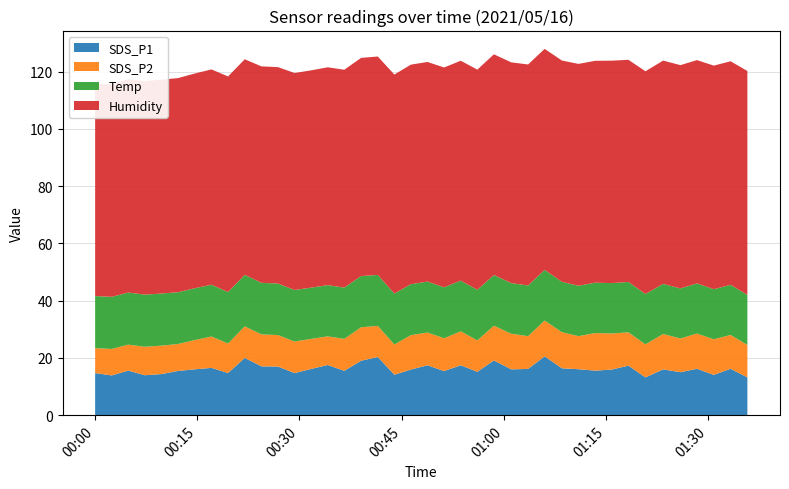

Reading right to left, transcribe all the data shown in this chart.

SDS_P1: 2021/05/16 01:35:47=13.2	2021/05/16 01:33:19=16.2	2021/05/16 01:30:51=14.1	2021/05/16 01:28:23=16.2	2021/05/16 01:25:57=15.0	2021/05/16 01:23:25=16.0	2021/05/16 01:20:49=13.2	2021/05/16 01:18:19=17.3	2021/05/16 01:15:53=15.9	2021/05/16 01:13:26=15.6	2021/05/16 01:10:59=16.1	2021/05/16 01:08:33=16.4	2021/05/16 01:06:01=20.6	2021/05/16 01:03:35=16.1	2021/05/16 01:01:07=16.0	2021/05/16 00:58:34=19.1	2021/05/16 00:56:08=15.2	2021/05/16 00:53:42=17.4	2021/05/16 00:51:15=15.4	2021/05/16 00:48:49=17.4	2021/05/16 00:46:23=15.9	2021/05/16 00:43:57=14.1	2021/05/16 00:41:31=20.3	2021/05/16 00:39:04=19.0	2021/05/16 00:36:36=15.5	2021/05/16 00:34:10=17.5	2021/05/16 00:31:44=16.1	2021/05/16 00:29:18=14.7	2021/05/16 00:26:51=17.0	2021/05/16 00:24:26=17.1	2021/05/16 00:21:59=20.0	2021/05/16 00:19:32=14.7	2021/05/16 00:17:06=16.5	2021/05/16 00:14:39=16.0	2021/05/16 00:12:12=15.4	2021/05/16 00:09:45=14.3	2021/05/16 00:07:19=13.9	2021/05/16 00:04:53=15.6	2021/05/16 00:02:27=13.9	2021/05/16 00:00:01=14.7
SDS_P2: 2021/05/16 01:35:47=11.3	2021/05/16 01:33:19=11.8	2021/05/16 01:30:51=12.4	2021/05/16 01:28:23=12.3	2021/05/16 01:25:57=11.8	2021/05/16 01:23:25=12.3	2021/05/16 01:20:49=11.6	2021/05/16 01:18:19=11.6	2021/05/16 01:15:53=12.6	2021/05/16 01:13:26=13.1	2021/05/16 01:10:59=11.6	2021/05/16 01:08:33=12.6	2021/05/16 01:06:01=12.5	2021/05/16 01:03:35=11.4	2021/05/16 01:01:07=12.4	2021/05/16 00:58:34=12.2	2021/05/16 00:56:08=10.9	2021/05/16 00:53:42=11.9	2021/05/16 00:51:15=11.4	2021/05/16 00:48:49=11.4	2021/05/16 00:46:23=12.0	2021/05/16 00:43:57=10.6	2021/05/16 00:41:31=10.9	2021/05/16 00:39:04=11.7	2021/05/16 00:36:36=11.2	2021/05/16 00:34:10=10.0	2021/05/16 00:31:44=10.5	2021/05/16 00:29:18=11.0	2021/05/16 00:26:51=11.0	2021/05/16 00:24:26=11.2	2021/05/16 00:21:59=11.0	2021/05/16 00:19:32=10.3	2021/05/16 00:17:06=10.9	2021/05/16 00:14:39=10.2	2021/05/16 00:12:12=9.4	2021/05/16 00:09:45=9.9	2021/05/16 00:07:19=9.9	2021/05/16 00:04:53=9.1	2021/05/16 00:02:27=9.2	2021/05/16 00:00:01=8.7
Temp: 2021/05/16 01:35:47=17.5	2021/05/16 01:33:19=17.5	2021/05/16 01:30:51=17.5	2021/05/16 01:28:23=17.5	2021/05/16 01:25:57=17.5	2021/05/16 01:23:25=17.5	2021/05/16 01:20:49=17.6	2021/05/16 01:18:19=17.6	2021/05/16 01:15:53=17.6	2021/05/16 01:13:26=17.6	2021/05/16 01:10:59=17.6	2021/05/16 01:08:33=17.6	2021/05/16 01:06:01=17.7	2021/05/16 01:03:35=17.7	2021/05/16 01:01:07=17.7	2021/05/16 00:58:34=17.7	2021/05/16 00:56:08=17.7	2021/05/16 00:53:42=17.7	2021/05/16 00:51:15=17.8	2021/05/16 00:48:49=17.8	2021/05/16 00:46:23=17.8	2021/05/16 00:43:57=17.8	2021/05/16 00:41:31=17.8	2021/05/16 00:39:04=17.9	2021/05/16 00:36:36=17.9	2021/05/16 00:34:10=17.9	2021/05/16 00:31:44=17.9	2021/05/16 00:29:18=18.0	2021/05/16 00:26:51=18.0	2021/05/16 00:24:26=18.0	2021/05/16 00:21:59=18.0	2021/05/16 00:19:32=18.0	2021/05/16 00:17:06=18.1	2021/05/16 00:14:39=18.1	2021/05/16 00:12:12=18.1	2021/05/16 00:09:45=18.2	2021/05/16 00:07:19=18.2	2021/05/16 00:04:53=18.2	2021/05/16 00:02:27=18.2	2021/05/16 00:00:01=18.2
Humidity: 2021/05/16 01:35:47=78.2	2021/05/16 01:33:19=78.1	2021/05/16 01:30:51=78.1	2021/05/16 01:28:23=78.0	2021/05/16 01:25:57=78.0	2021/05/16 01:23:25=78.0	2021/05/16 01:20:49=77.8	2021/05/16 01:18:19=77.6	2021/05/16 01:15:53=77.7	2021/05/16 01:13:26=77.5	2021/05/16 01:10:59=77.5	2021/05/16 01:08:33=77.3	2021/05/16 01:06:01=77.2	2021/05/16 01:03:35=77.2	2021/05/16 01:01:07=77.1	2021/05/16 00:58:34=77.1	2021/05/16 00:56:08=76.9	2021/05/16 00:53:42=76.8	2021/05/16 00:51:15=76.8	2021/05/16 00:48:49=76.7	2021/05/16 00:46:23=76.7	2021/05/16 00:43:57=76.5	2021/05/16 00:41:31=76.3	2021/05/16 00:39:04=76.2	2021/05/16 00:36:36=76.1	2021/05/16 00:34:10=76.1	2021/05/16 00:31:44=75.9	2021/05/16 00:29:18=75.8	2021/05/16 00:26:51=75.6	2021/05/16 00:24:26=75.6	2021/05/16 00:21:59=75.3	2021/05/16 00:19:32=75.3	2021/05/16 00:17:06=75.2	2021/05/16 00:14:39=75.0	2021/05/16 00:12:12=74.8	2021/05/16 00:09:45=74.7	2021/05/16 00:07:19=74.6	2021/05/16 00:04:53=74.5	2021/05/16 00:02:27=74.3	2021/05/16 00:00:01=74.1